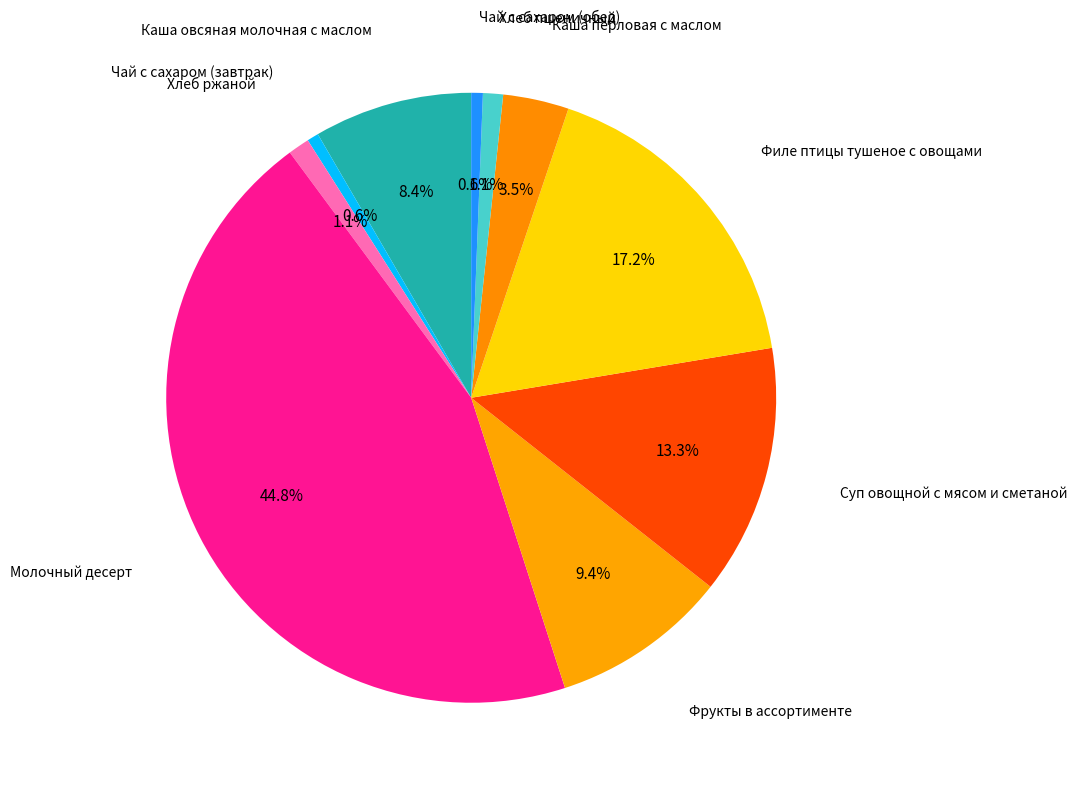

Count the number of slices in the pie.

10